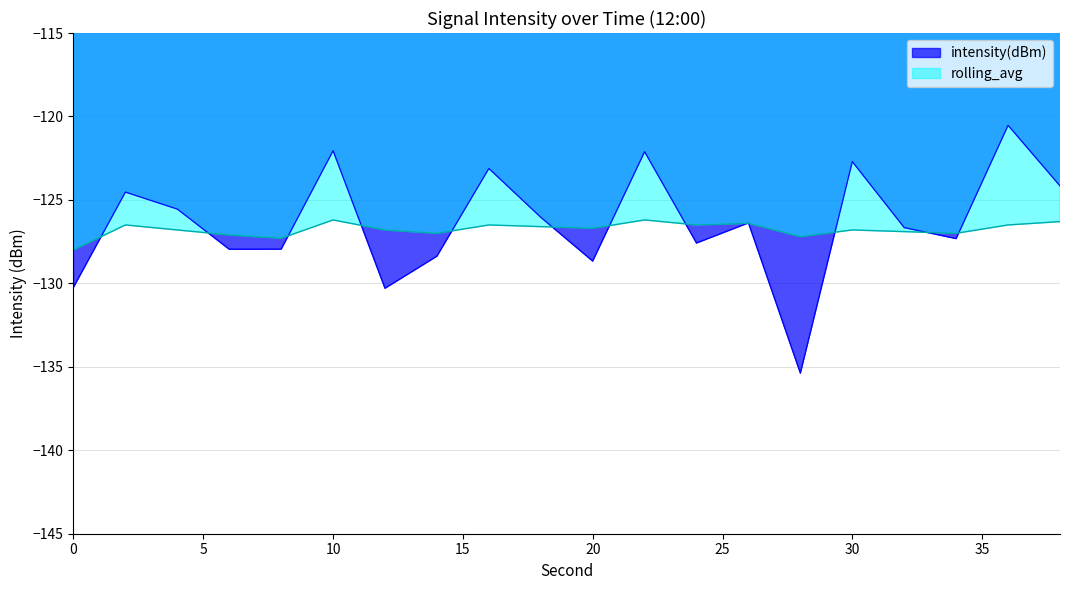

Count the number of categories in the chart.

20